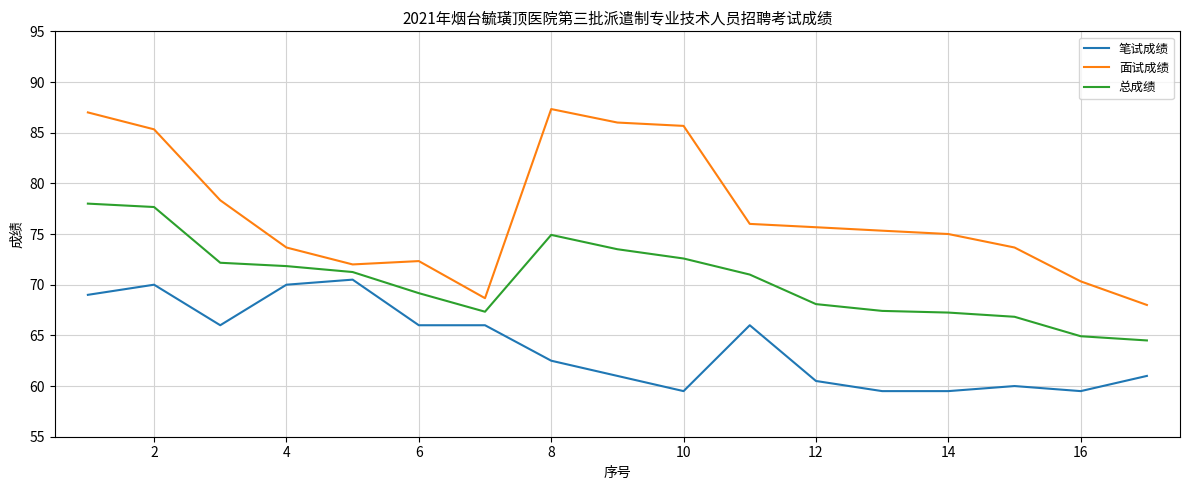

What is the difference between the maximum and minimum values in the 笔试成绩 series?

11.0